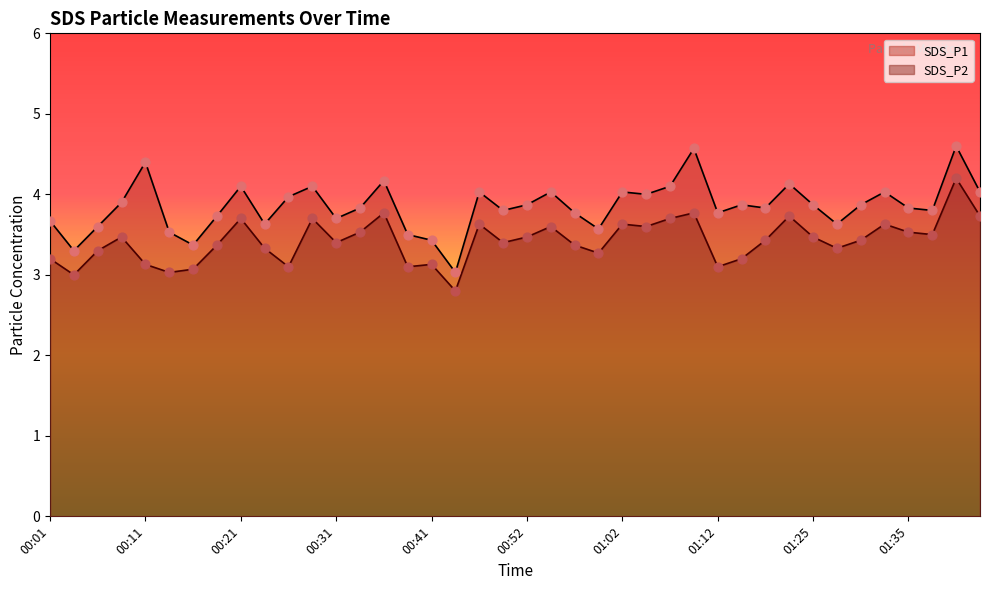

Which series reaches the maximum Y coordinate?

SDS_P1